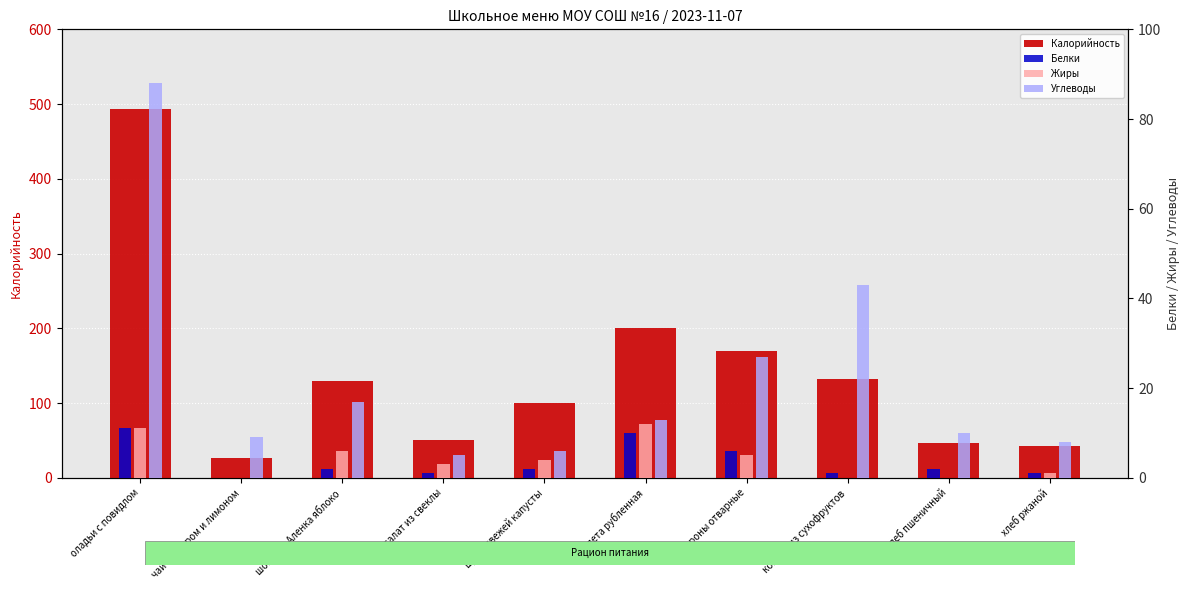

What are all the series names shown in the legend?

Калорийность, Белки, Жиры, Углеводы